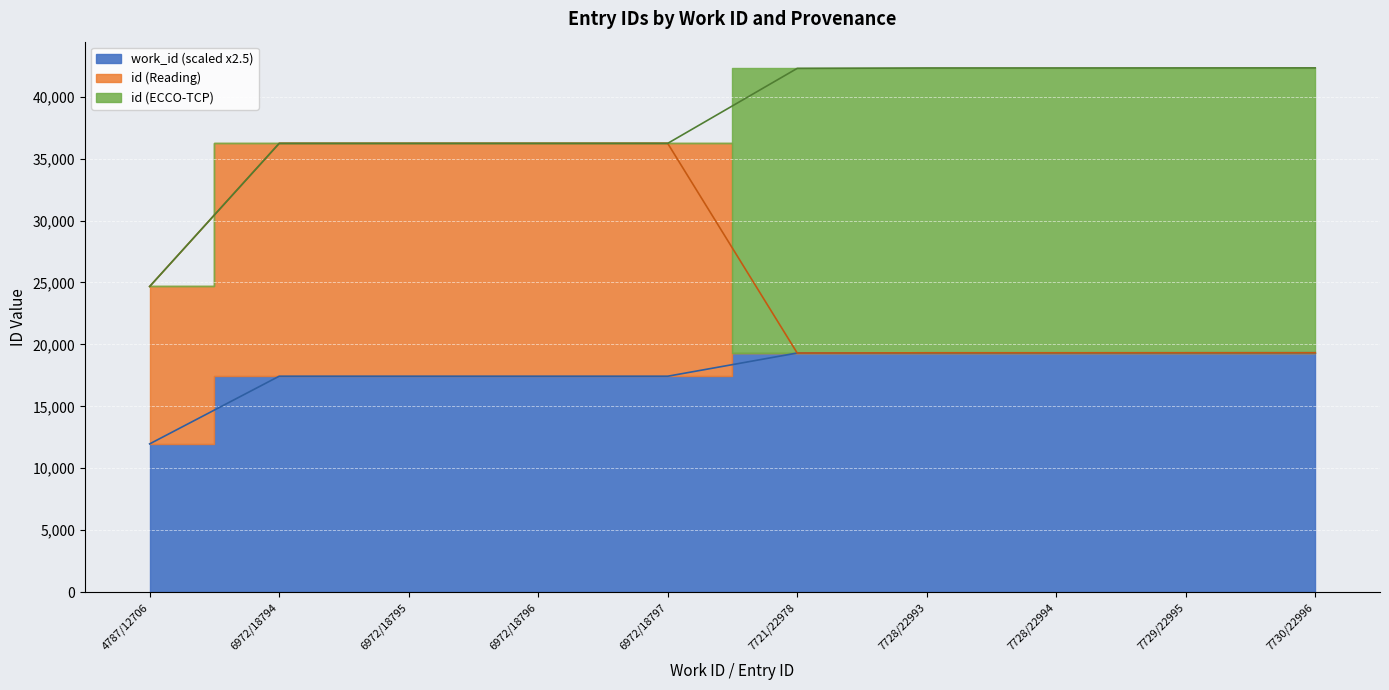

At which label does work_id_values reach its peak?

7730/22996